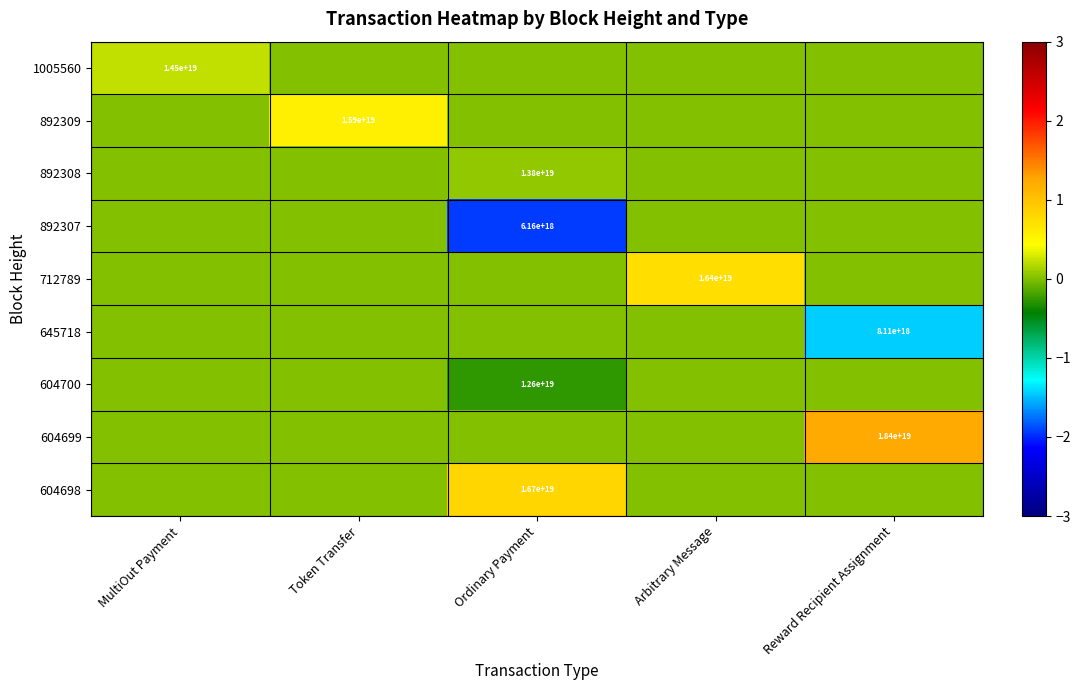

True or false: 892308 has a value of 19119380905740148736 at Ordinary Payment.

False